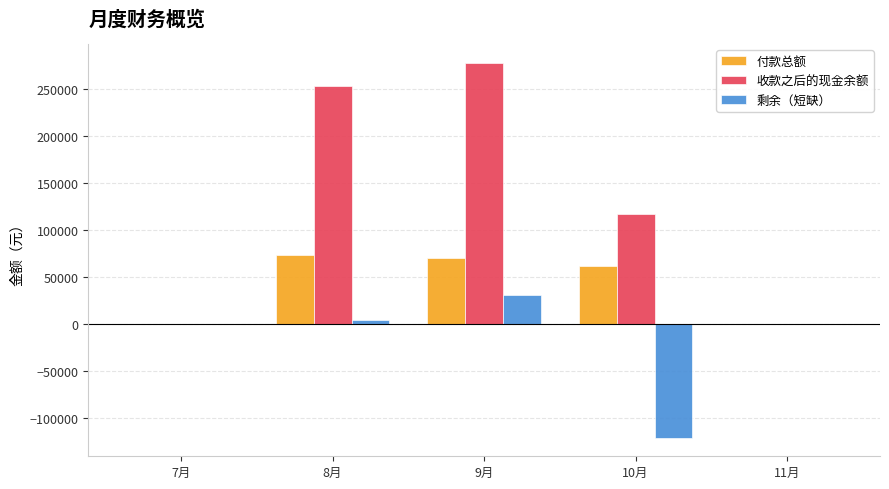

At which category is the sum across all series the highest?

9月